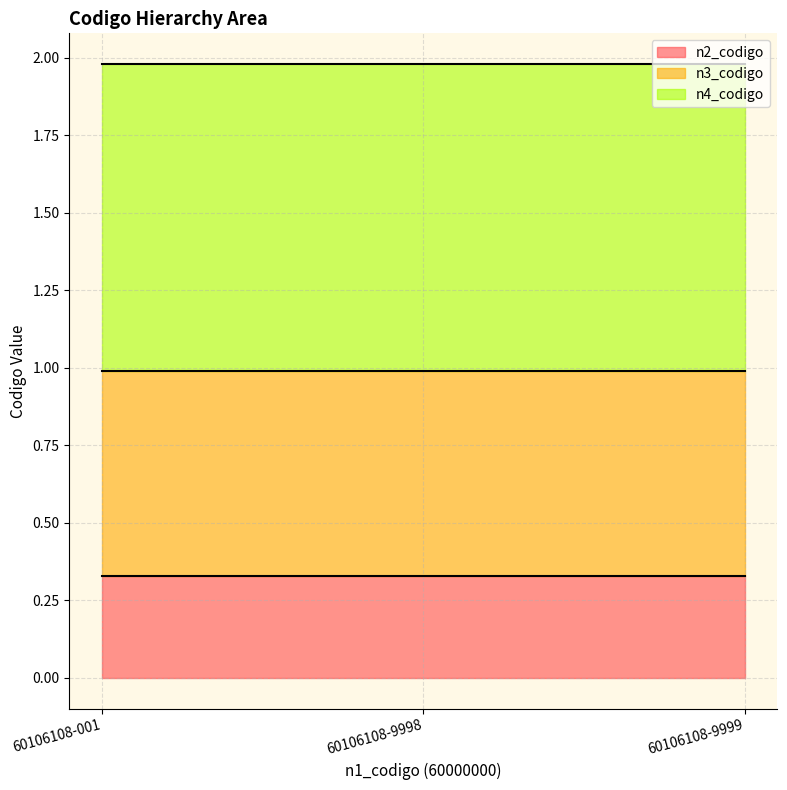

Rank the series at 60106108-001 from lowest to highest value.

n2_codigo_line, n3_codigo_line, n4_codigo_line